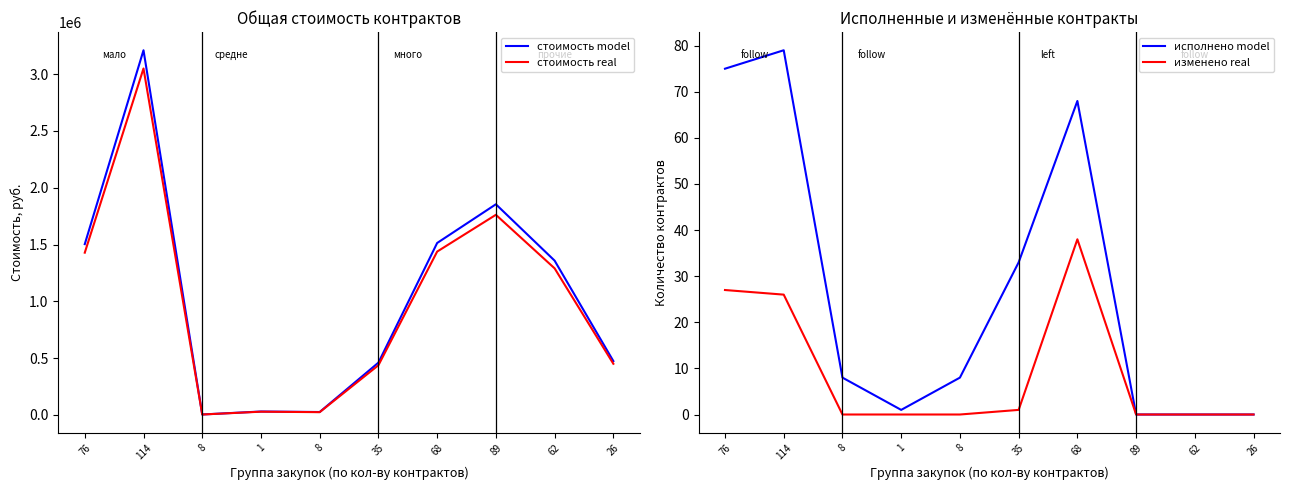

Between 1 and 89, which series saw the biggest shift?

стоимость model